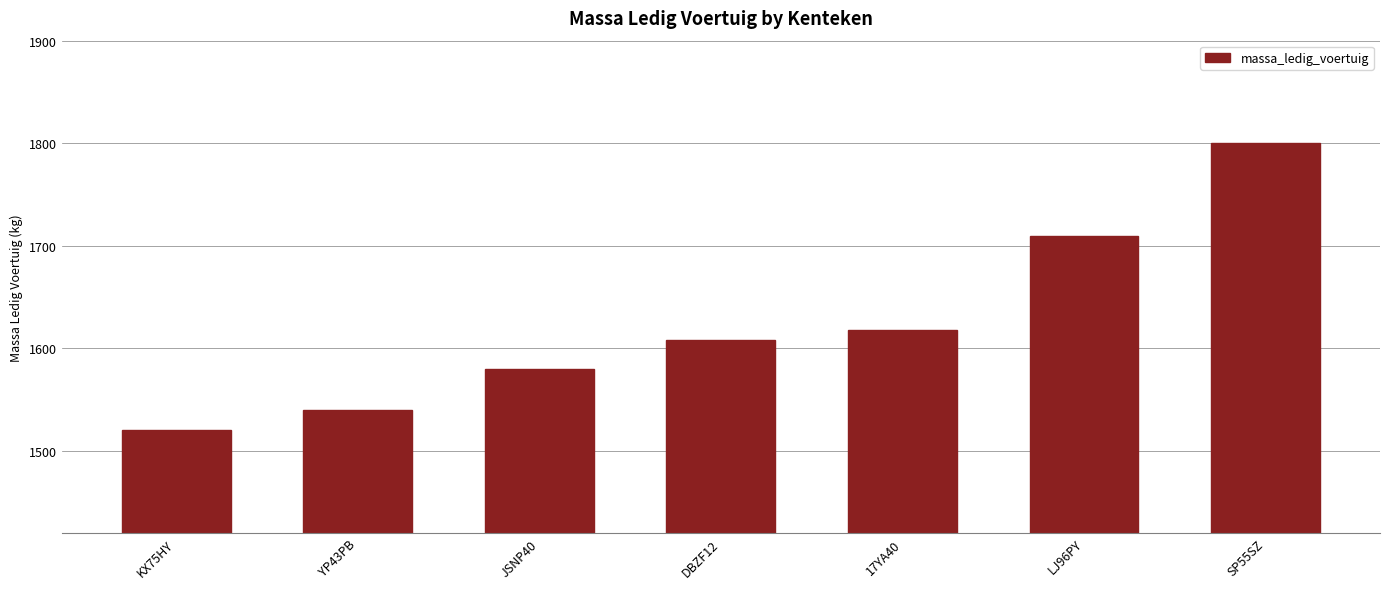

List the labels in order of value, largest first.

SP55SZ, LJ96PY, 17YA40, DBZF12, JSNP40, YP43PB, KX75HY